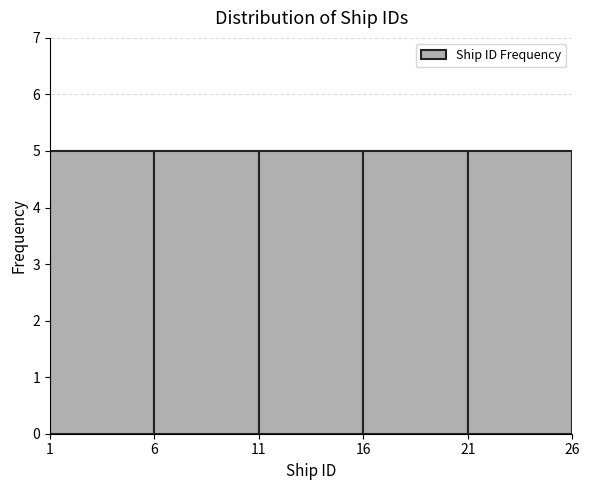

Reading left to right, transcribe this chart: for each bar, give the range it covers on the x-axis and its height. The values are not printed on the chart, so give them approximately, as read against the axis.

1 to 6: 5
6 to 11: 5
11 to 16: 5
16 to 21: 5
21 to 26: 5